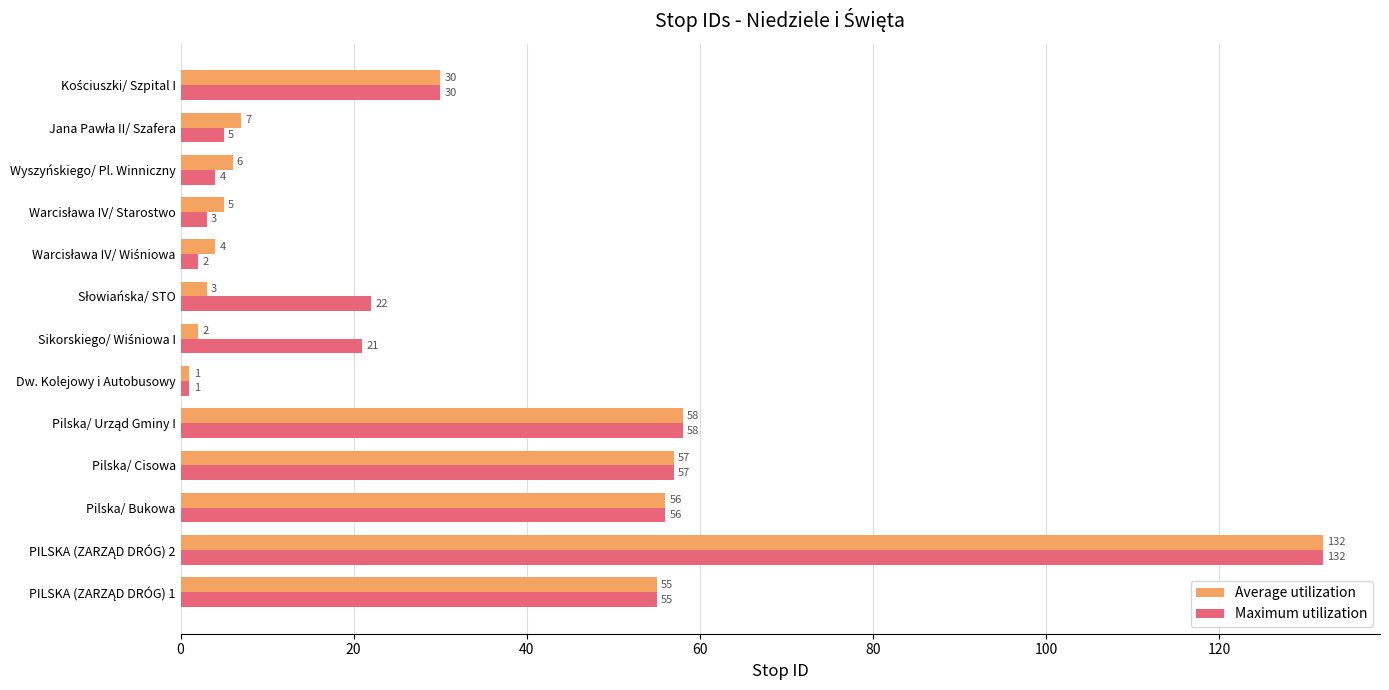

What is the difference between the maximum and minimum values in the Average utilization series?

131